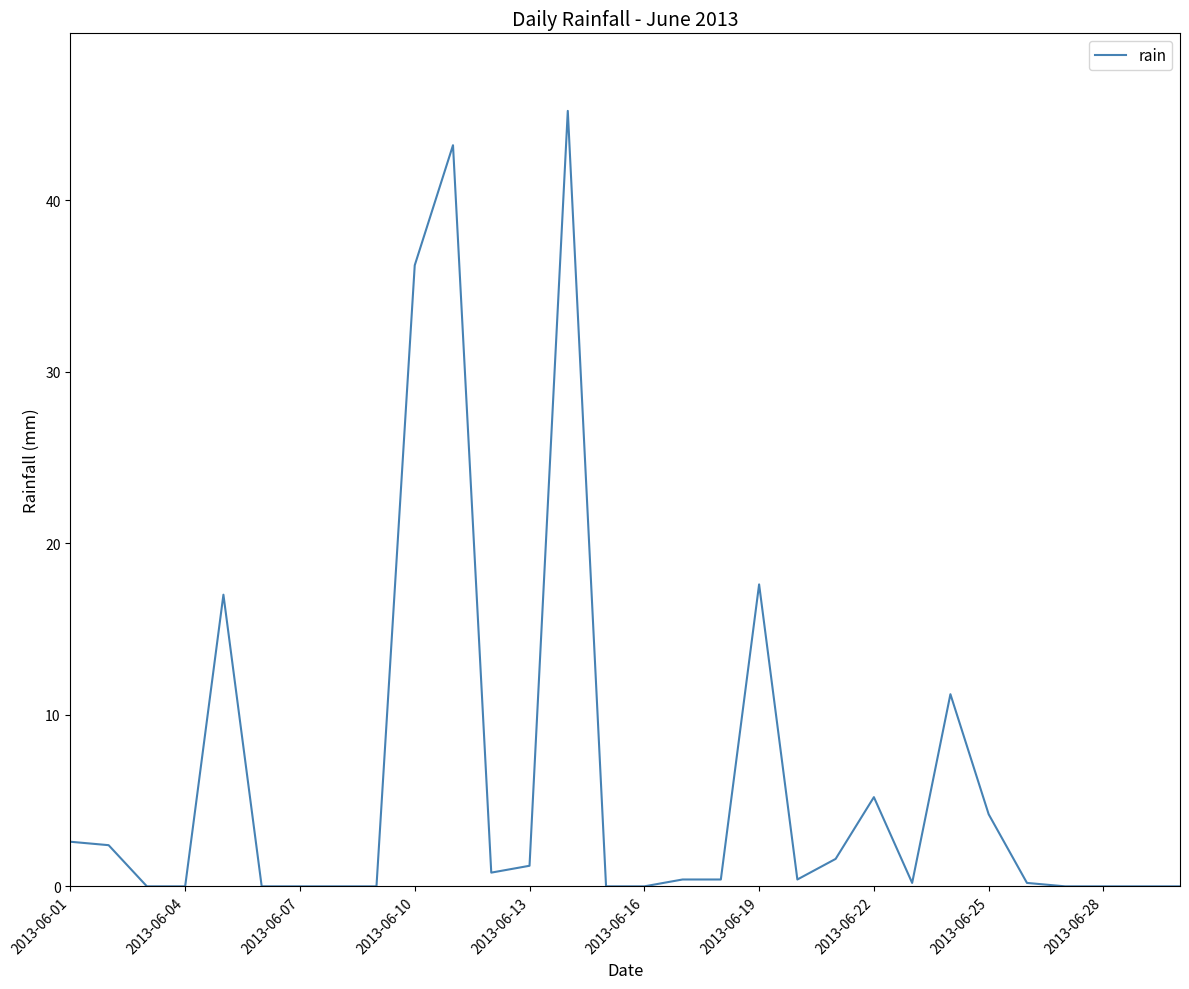

What is the maximum value shown in the chart?

45.2